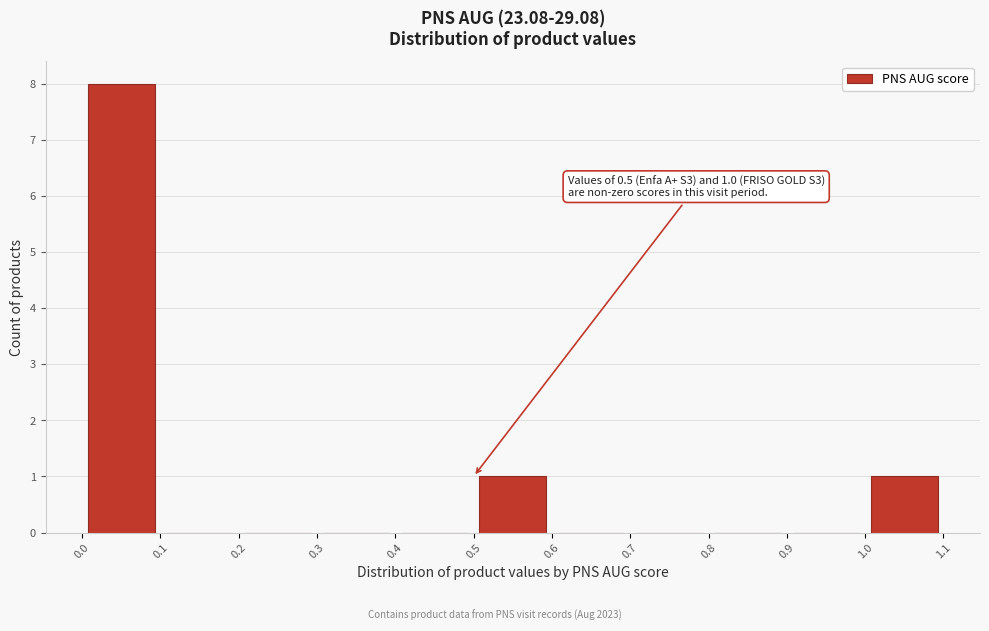

Which range on the x-axis has the tallest bar?

0.0 to 0.1